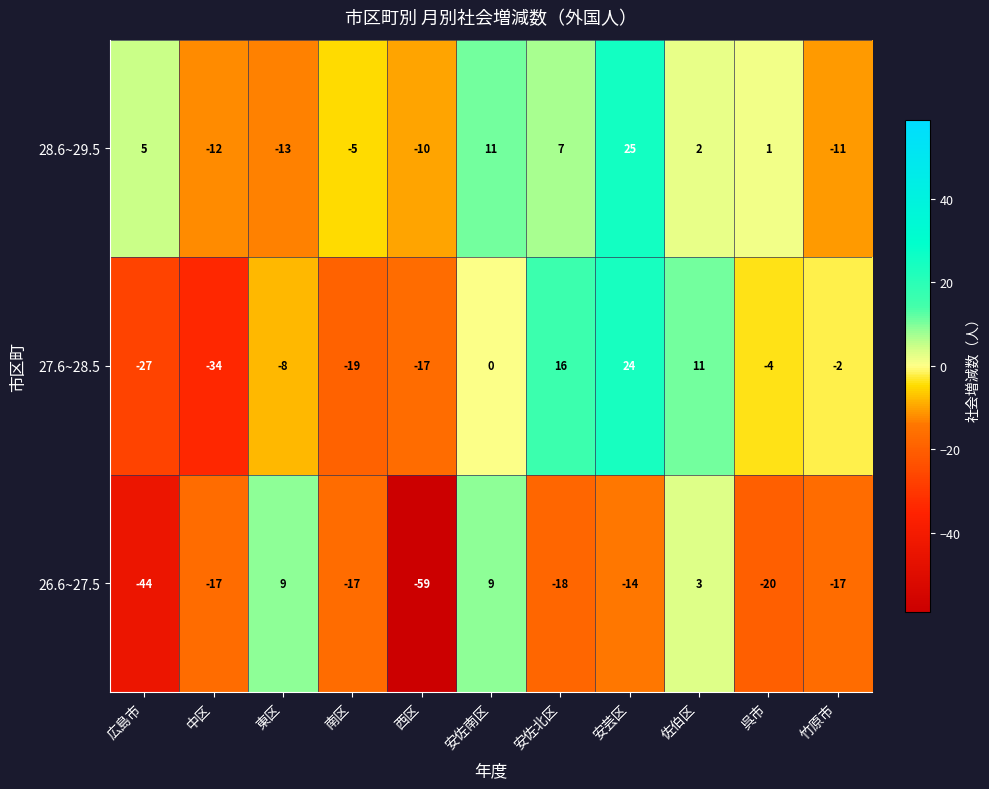

What is the greatest value displayed?

25